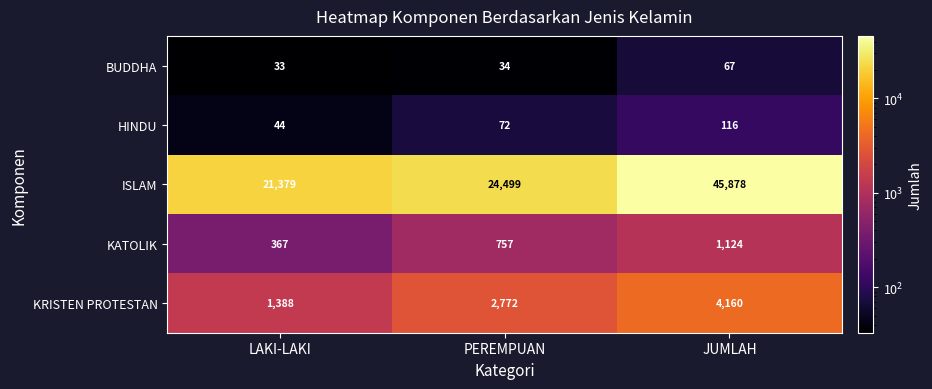

Count the KATOLIK values in the range 367 to 1124.

3